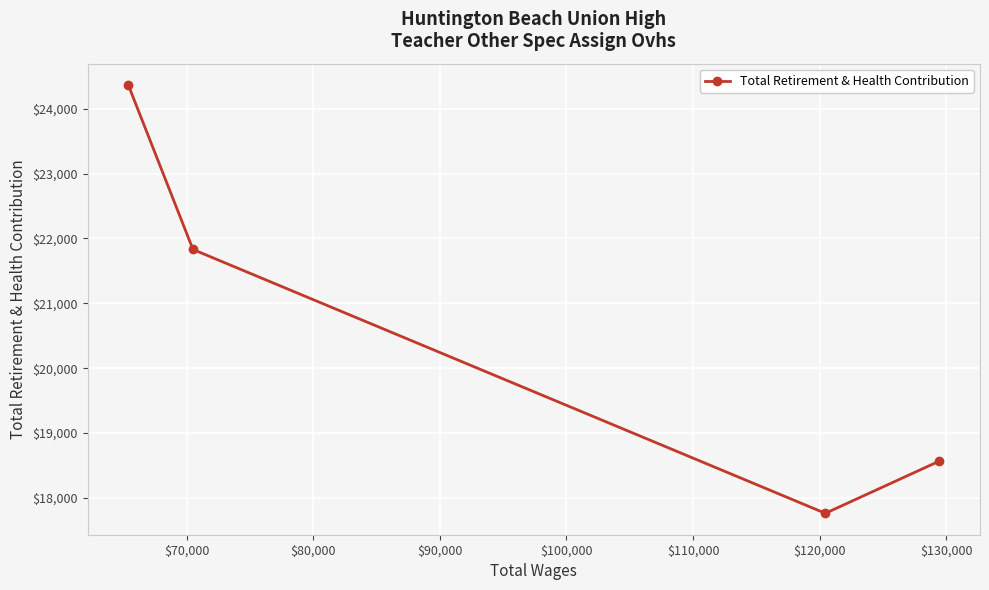

What is the minimum value shown in the chart?

17762